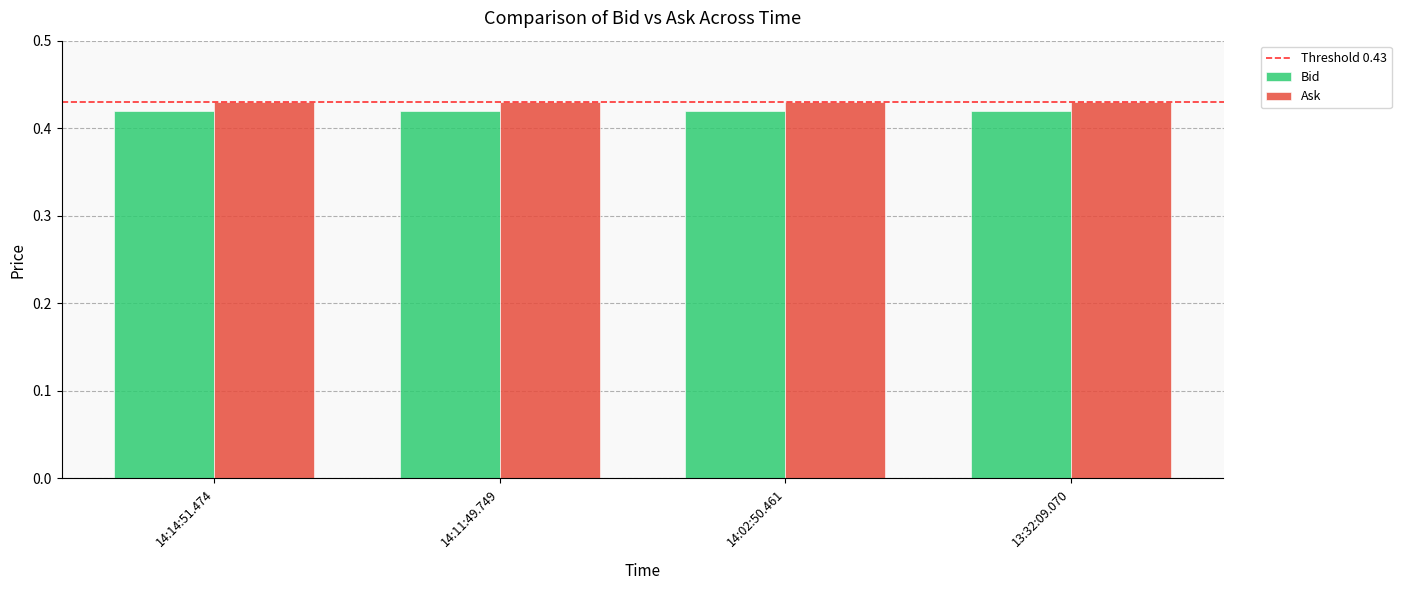

At how many categories does at least one series exceed 0?

4